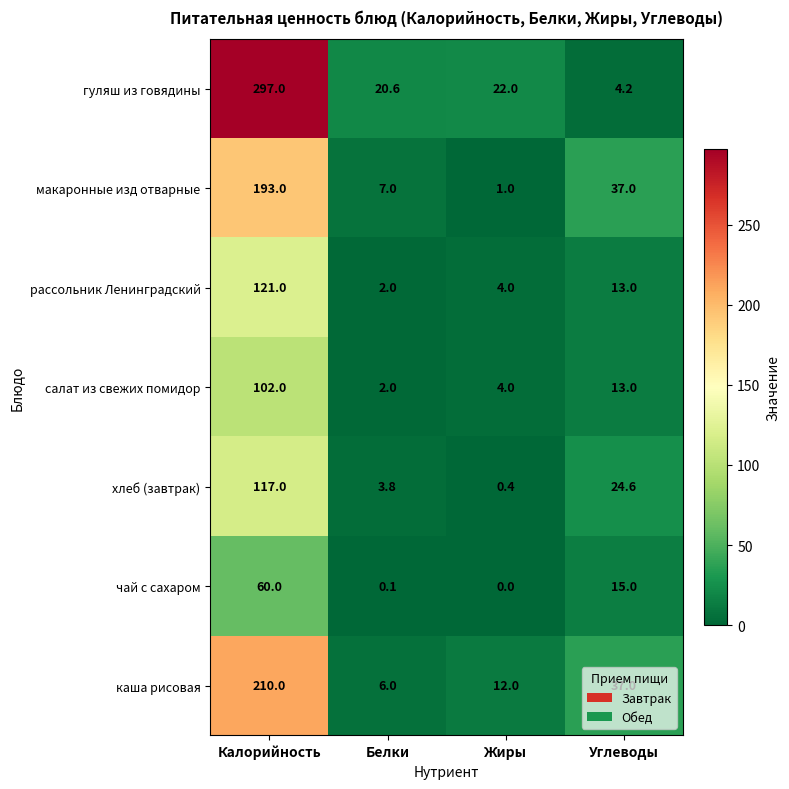

What is the difference between the second highest and minimum values in the хлеб (завтрак) series?

24.2